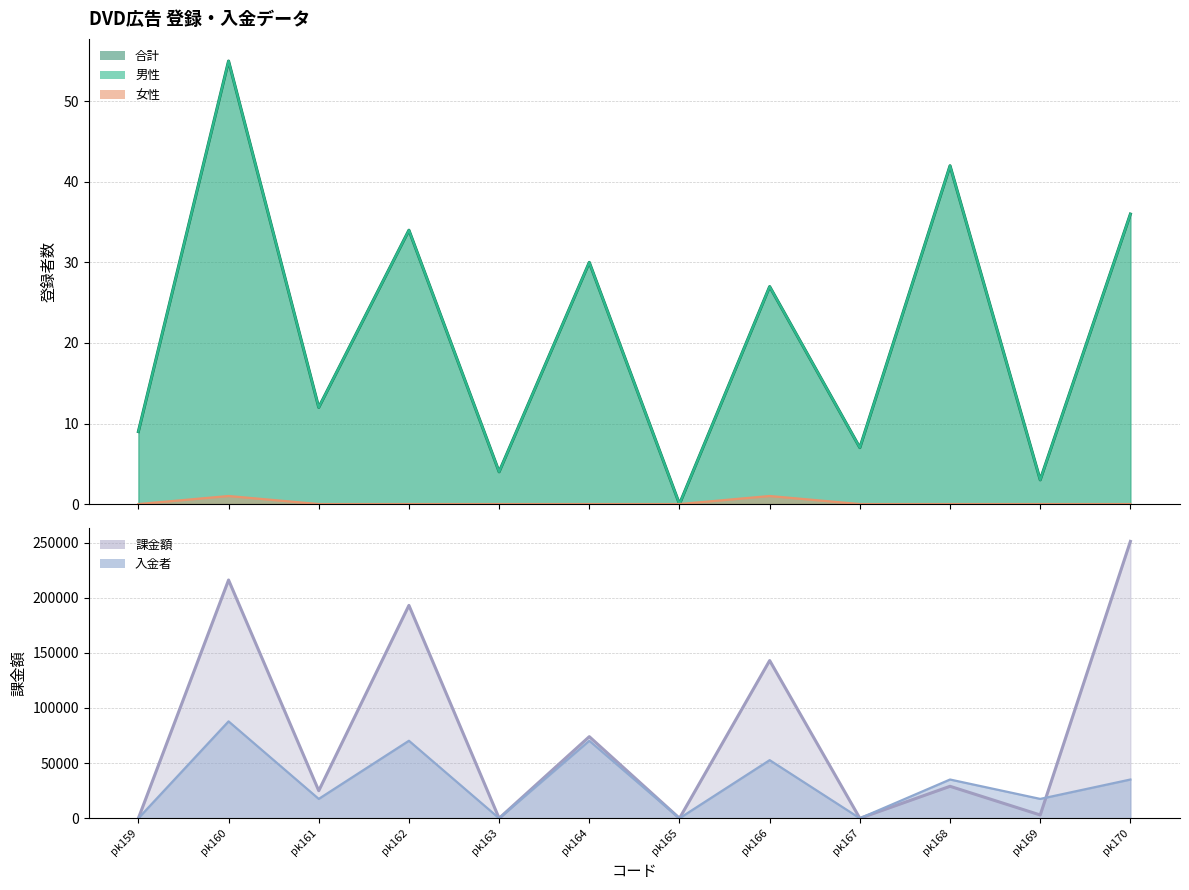

Reading left to right, list all the values displayed in this chart.

合計: pk159=9	pk160=55	pk161=12	pk162=34	pk163=4	pk164=30	pk165=0	pk166=27	pk167=7	pk168=42	pk169=3	pk170=36
男性: pk159=9	pk160=55	pk161=12	pk162=34	pk163=4	pk164=30	pk165=0	pk166=27	pk167=7	pk168=42	pk169=3	pk170=36
女性: pk159=0	pk160=1	pk161=0	pk162=0	pk163=0	pk164=0	pk165=0	pk166=1	pk167=0	pk168=0	pk169=0	pk170=0
課金額: pk159=0	pk160=216000	pk161=25000	pk162=193000	pk163=0	pk164=74000	pk165=0	pk166=143000	pk167=0	pk168=29000	pk169=3000	pk170=251000
入金者 (×scale): pk159=0	pk160=87850	pk161=17570	pk162=70280	pk163=0	pk164=70280	pk165=0	pk166=52710	pk167=0	pk168=35140	pk169=17570	pk170=35140